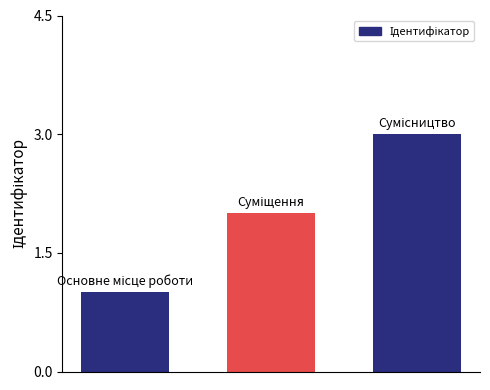

What is the greatest value displayed?

3